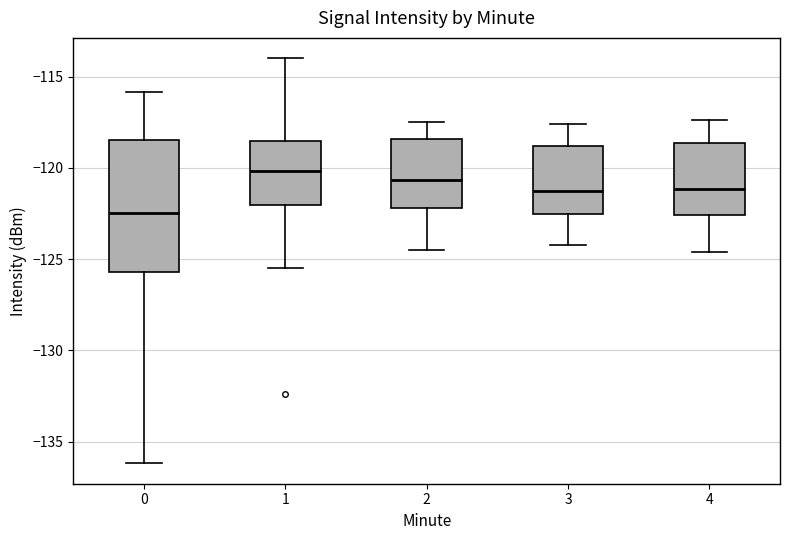

Reading left to right, transcribe this box plot: for each box, give where its median line is, the range the box spans, and where its two whiskers end, as read against the y-axis. The values are not printed on the chart, so give them approximately, as read against the axis.

0: median -122.5, box -125.5 to -118.5, whiskers -136.0 to -116.0
1: median -120.0, box -122.0 to -118.5, whiskers -125.5 to -114.0
2: median -120.5, box -122.0 to -118.5, whiskers -124.5 to -117.5
3: median -121.0, box -122.5 to -119.0, whiskers -124.0 to -117.5
4: median -121.0, box -122.5 to -118.5, whiskers -124.5 to -117.5